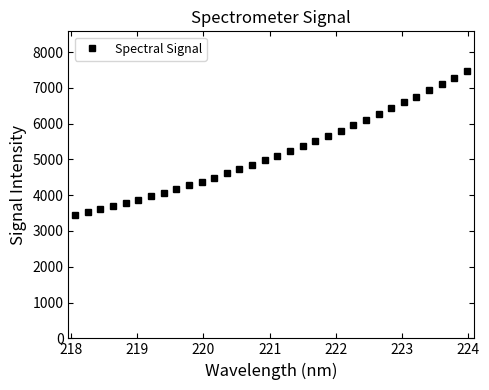

What is the greatest value displayed?

7459.1